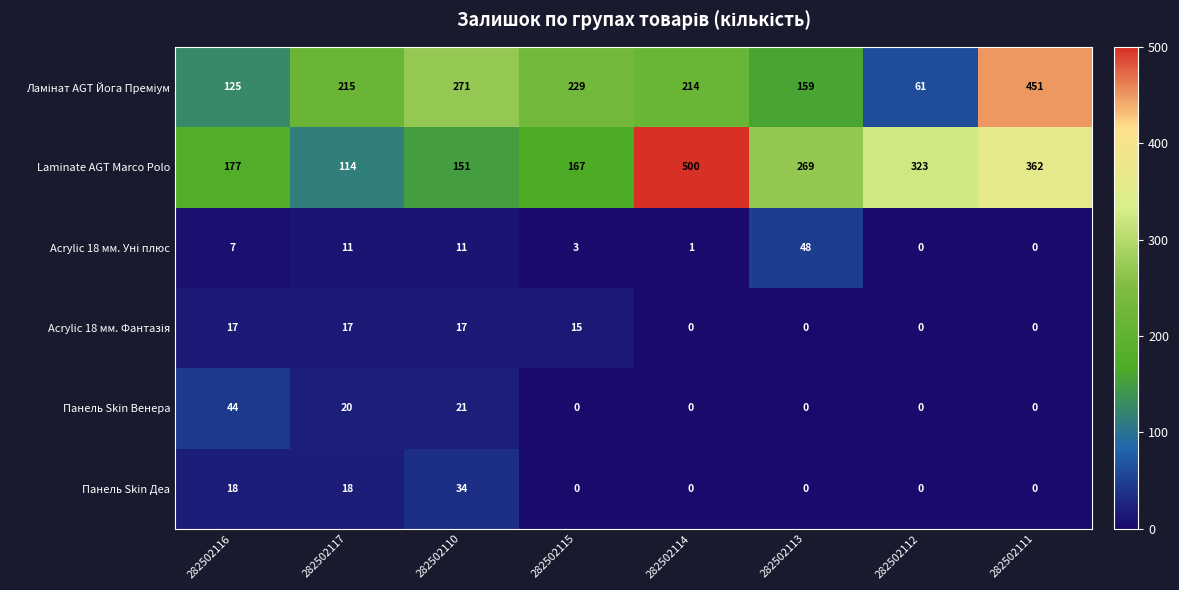

What is the total value across all series at 282502112?

384